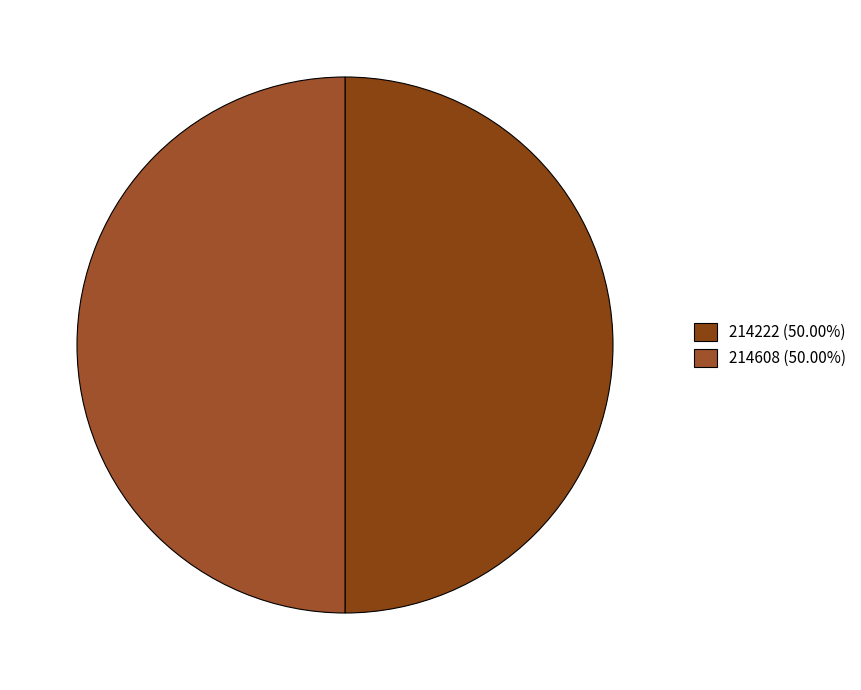

Which slice is the smallest?

214222